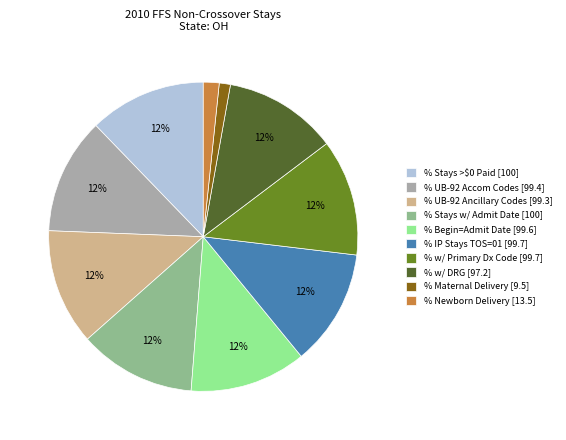

Is it true that % Stays >$0 Paid [100] is 24% of the pie?

False